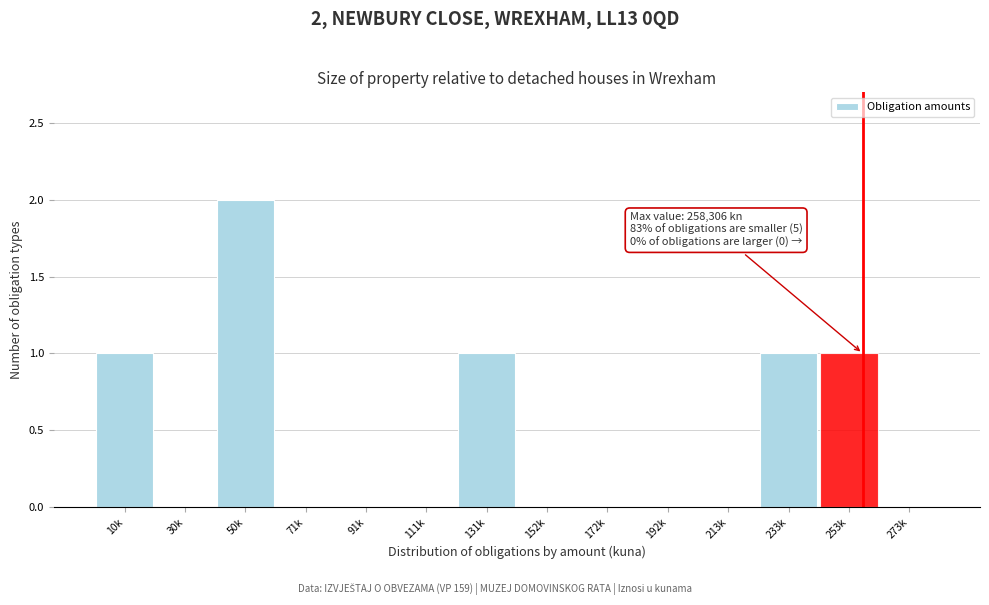

Reading left to right, list all the values displayed in this chart.

10k=1	30k=0	50k=2	71k=0	91k=0	111k=0	131k=1	152k=0	172k=0	192k=0	213k=0	233k=1	253k=1	273k=0